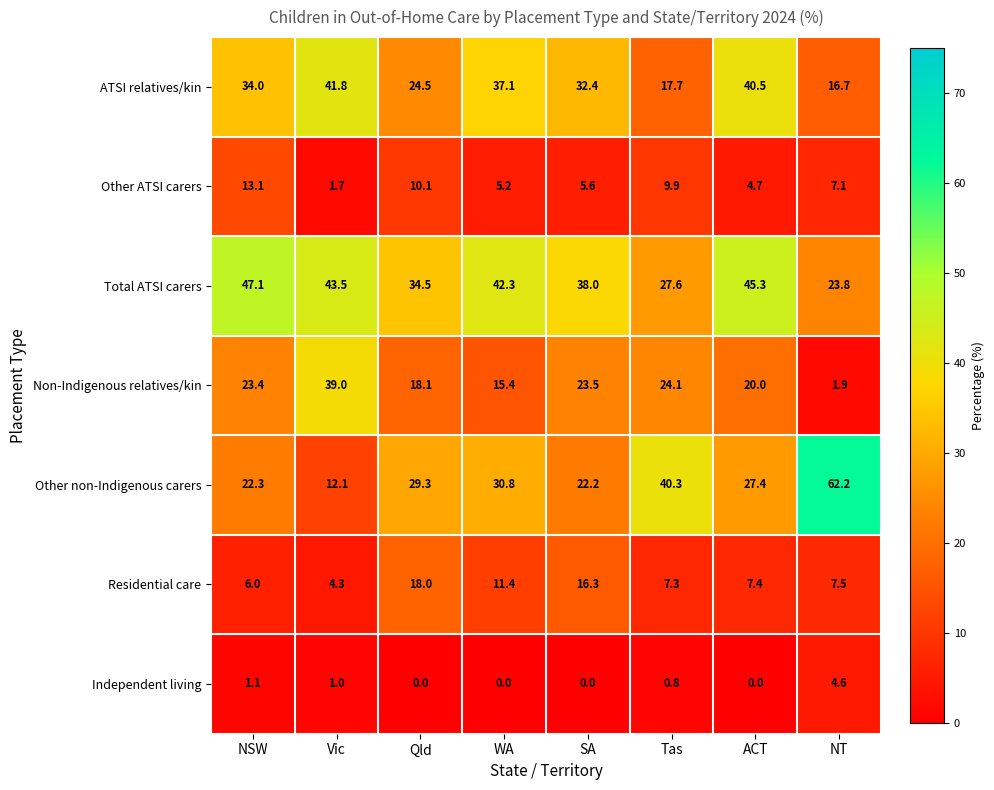

Which series has the widest spread of values?

Other non-Indigenous carers